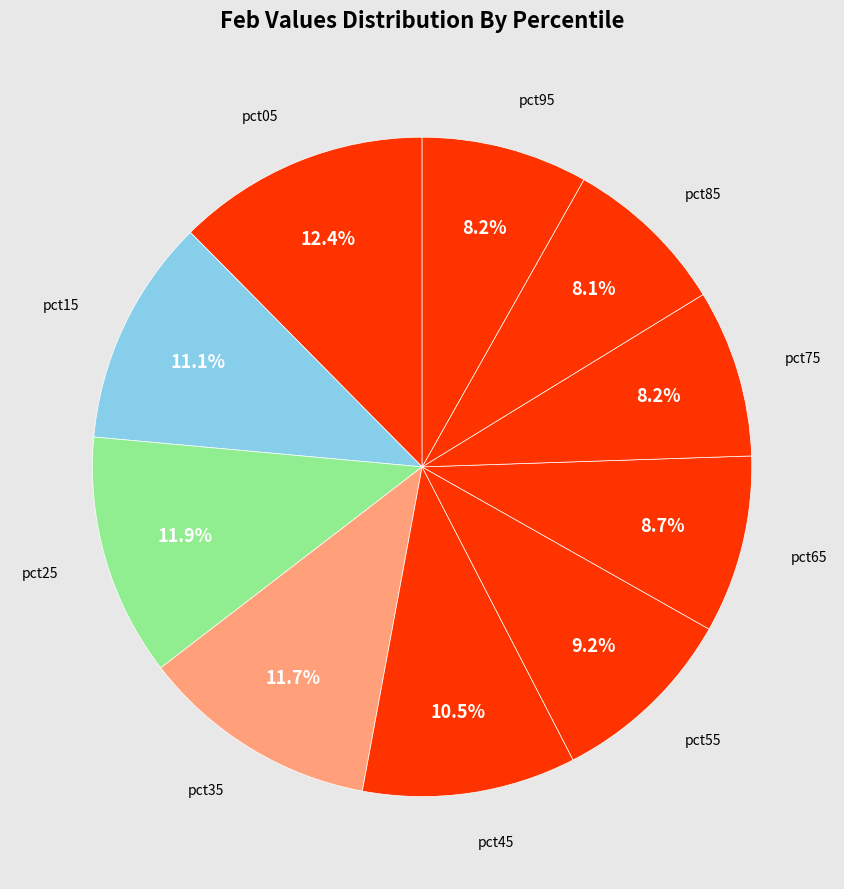

Which category has the biggest portion of the pie?

pct05